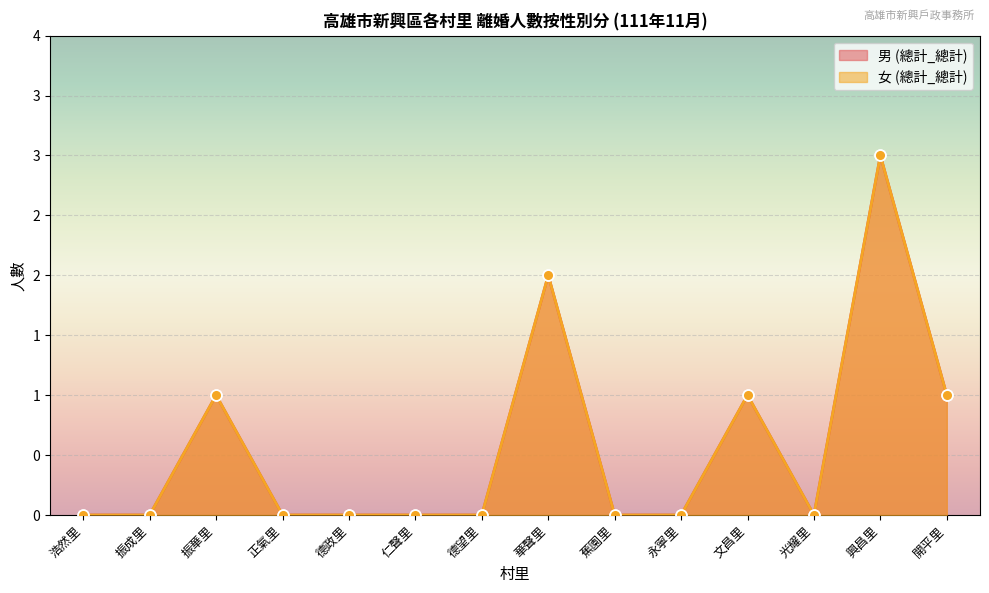

What are all the series names shown in the legend?

男 (總計_總計), 女 (總計_總計)